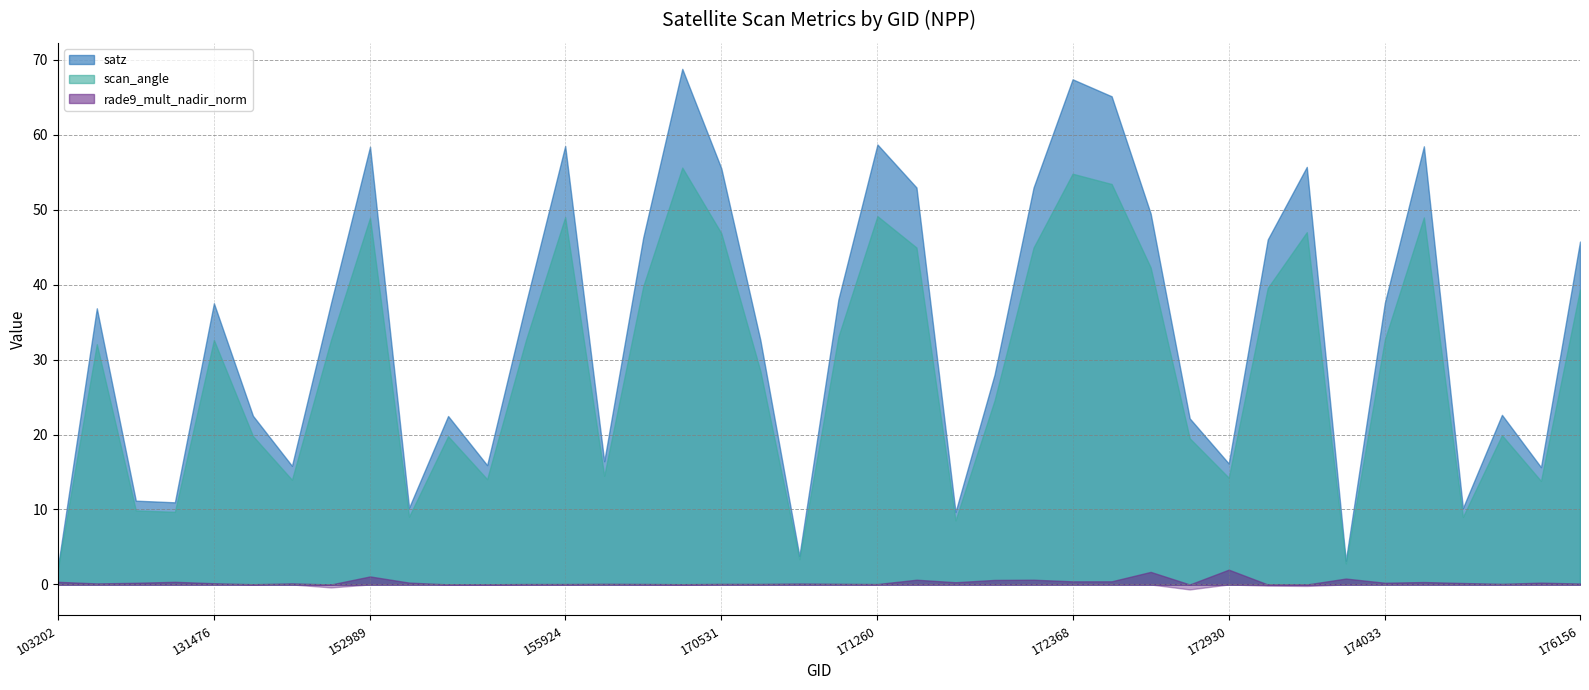

What is the highest value of the satz series?

68.8